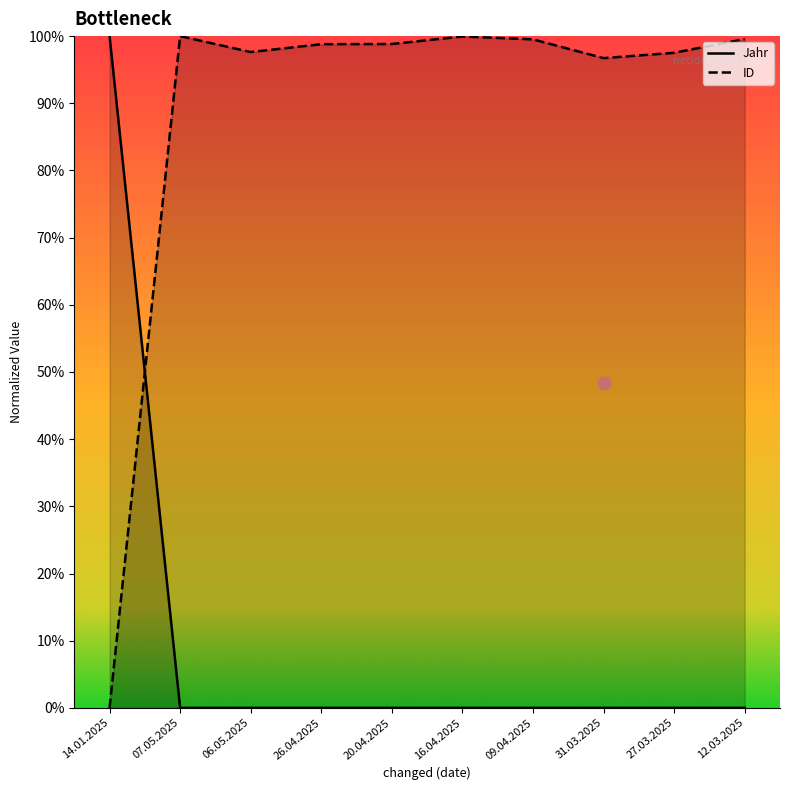

Which series contains the highest Y value?

ID